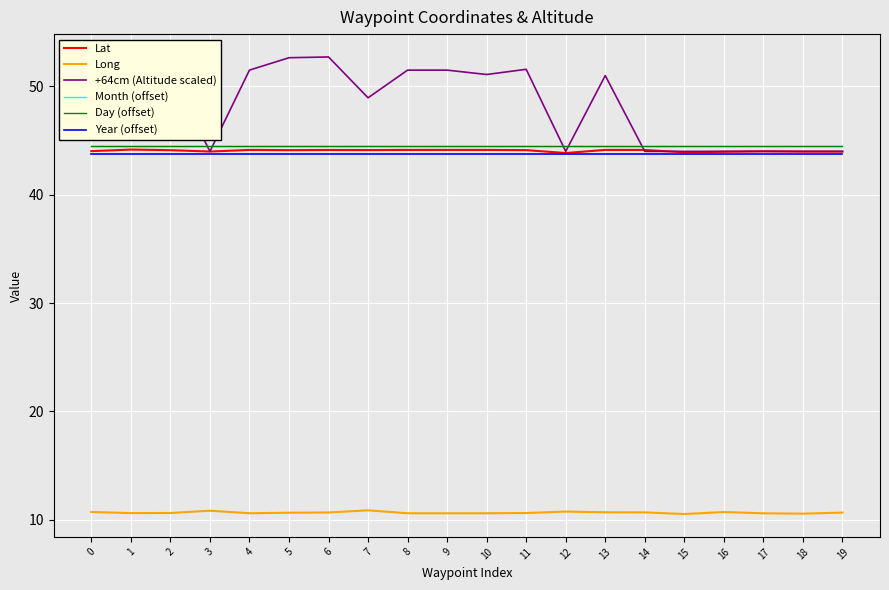

At which category is the sum across all series the highest?

6